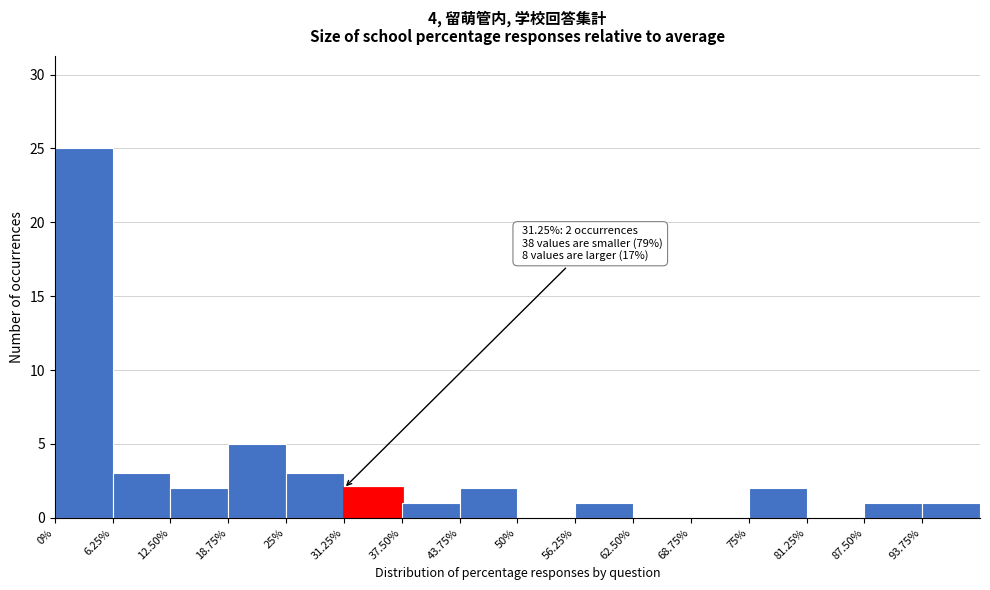

Which range on the x-axis has the tallest bar?

0 to 6